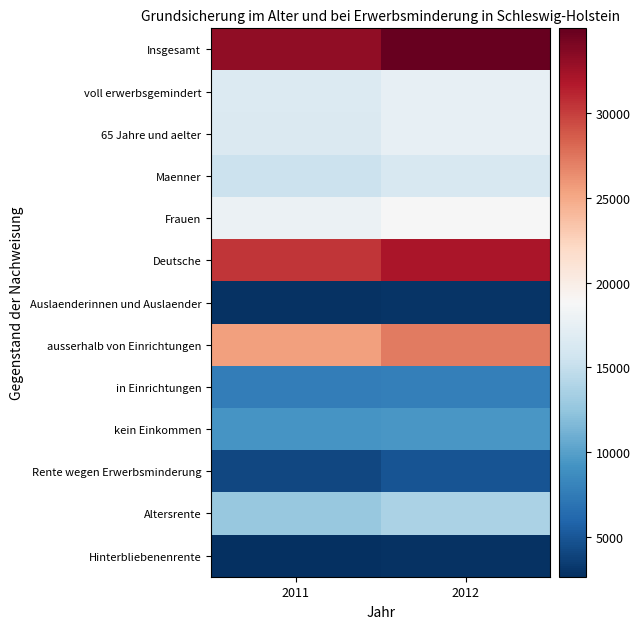

What is the smallest value displayed?

2658